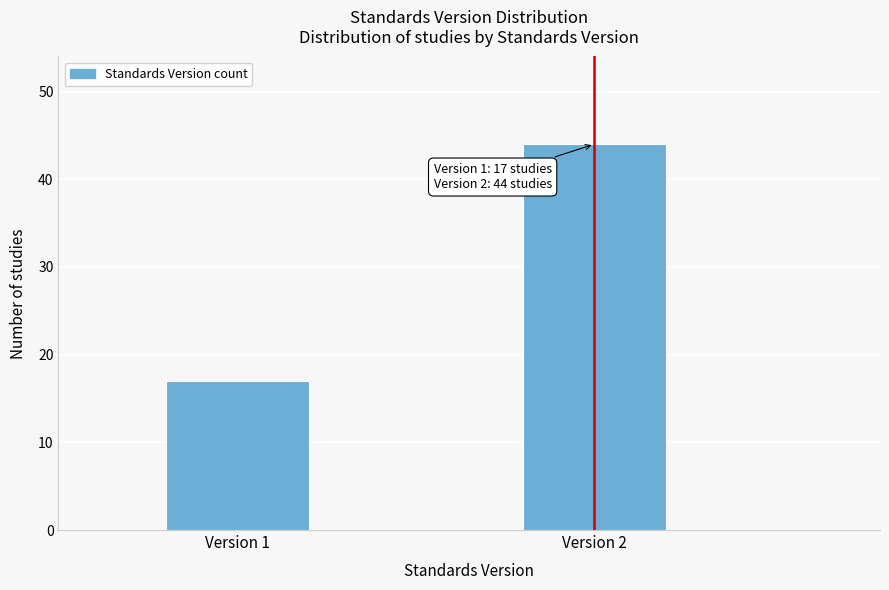

Reading right to left, extract all data points from this chart.

44	17